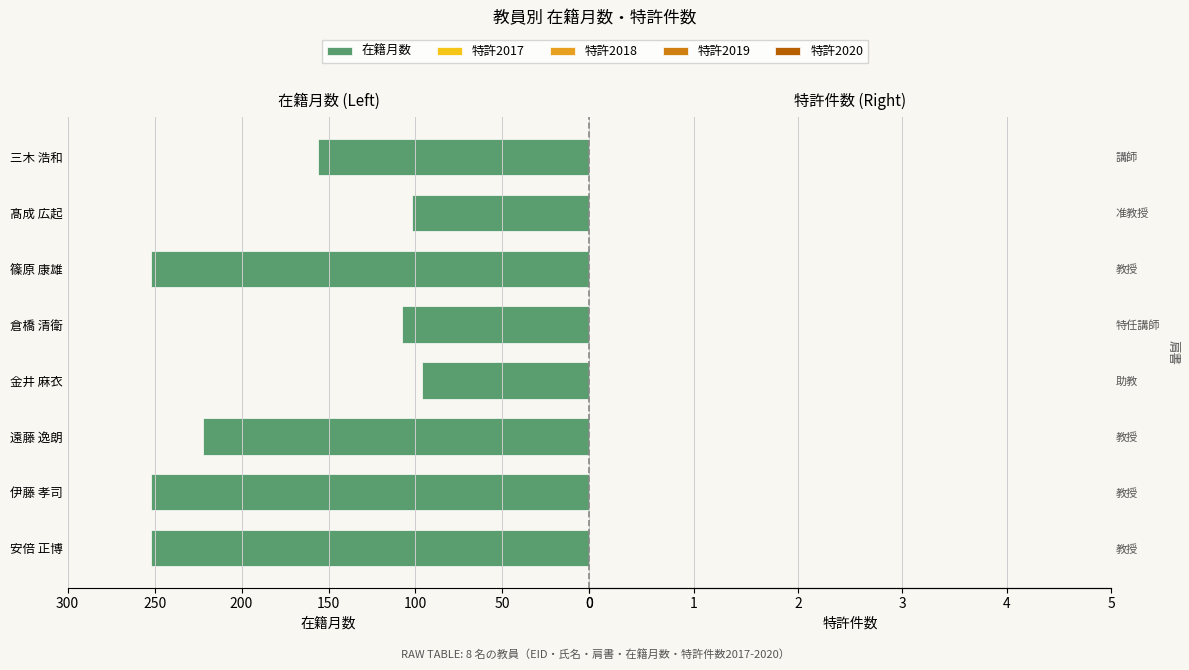

What is the difference between the second highest and minimum values?

156